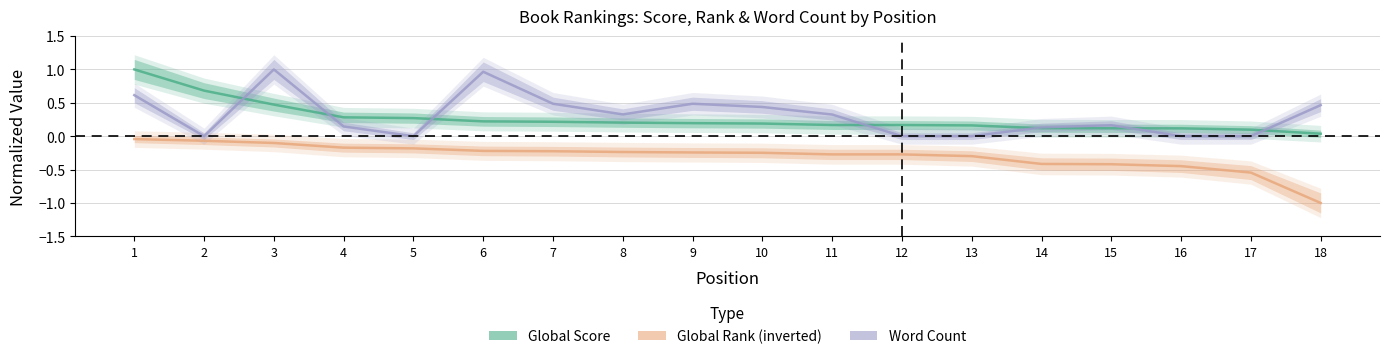

True or false: Word Count and Global Rank (inverted) intersect in this chart.

False